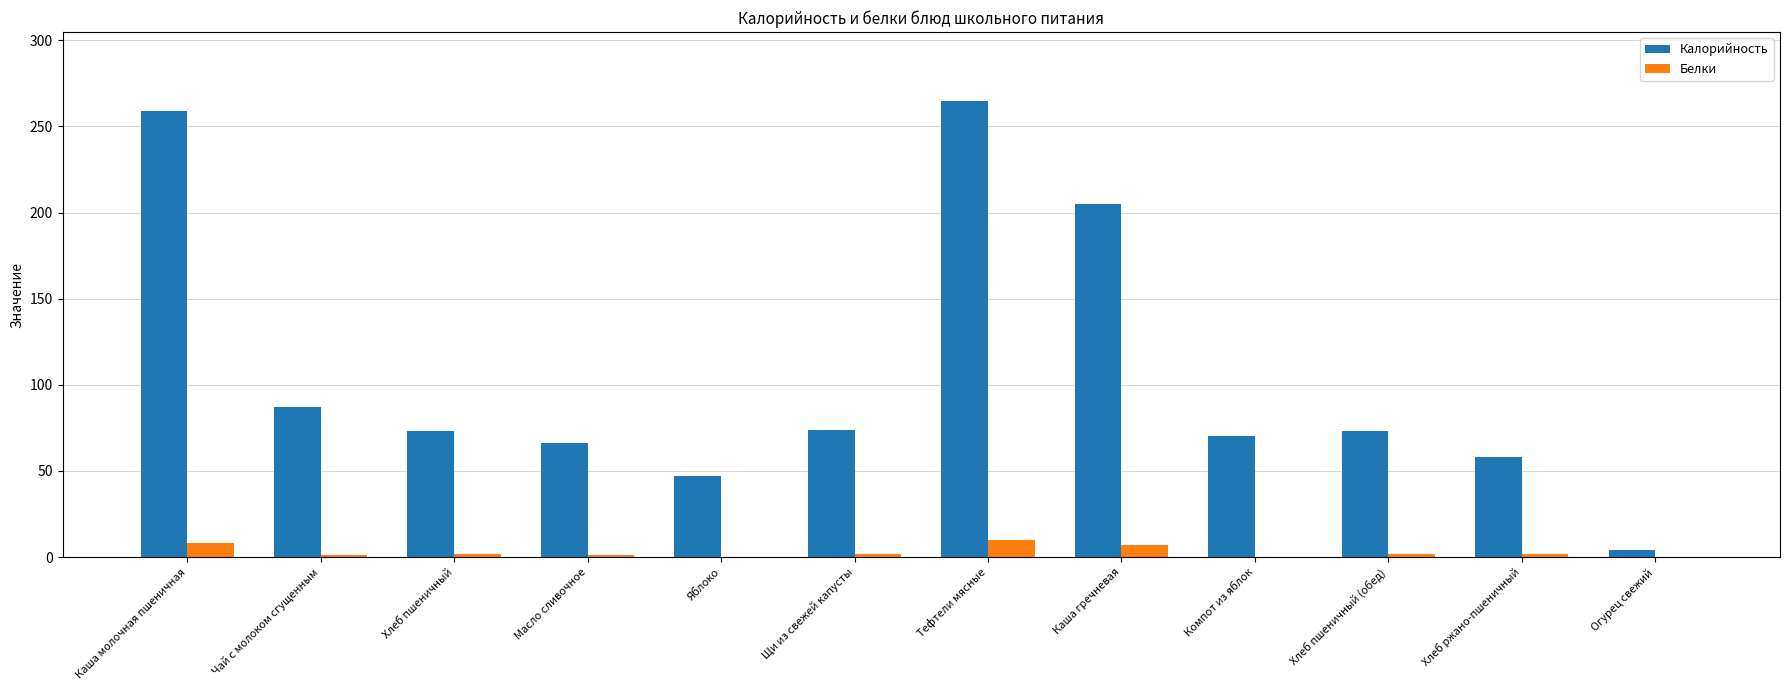

Where is Калорийность nearest to the value 134?

Чай с молоком сгущенным